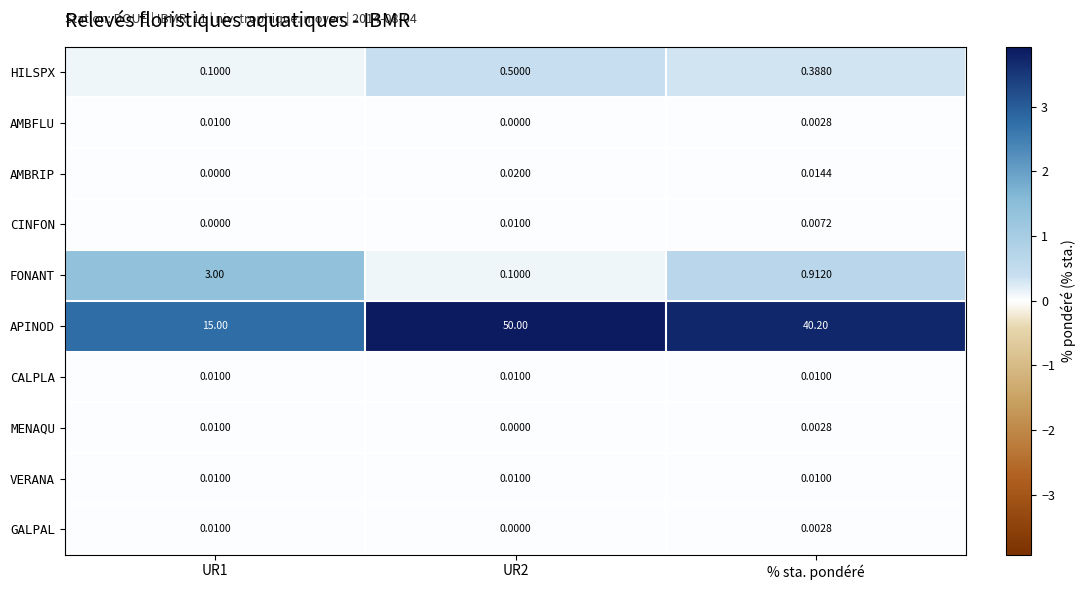

What is the spread (max minus min) of values at % sta. pondéré?

40.2